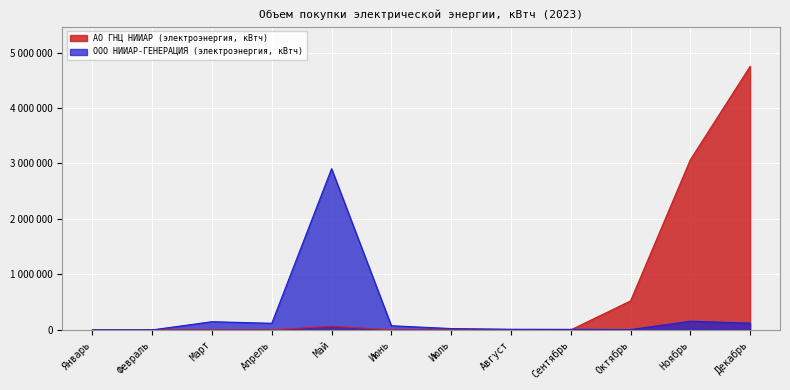

Which series ends up on top after the final intersection of ООО НИИАР-ГЕНЕРАЦИЯ (электроэнергия, кВтч) and АО ГНЦ НИИАР (электроэнергия, кВтч)?

АО ГНЦ НИИАР (электроэнергия, кВтч)